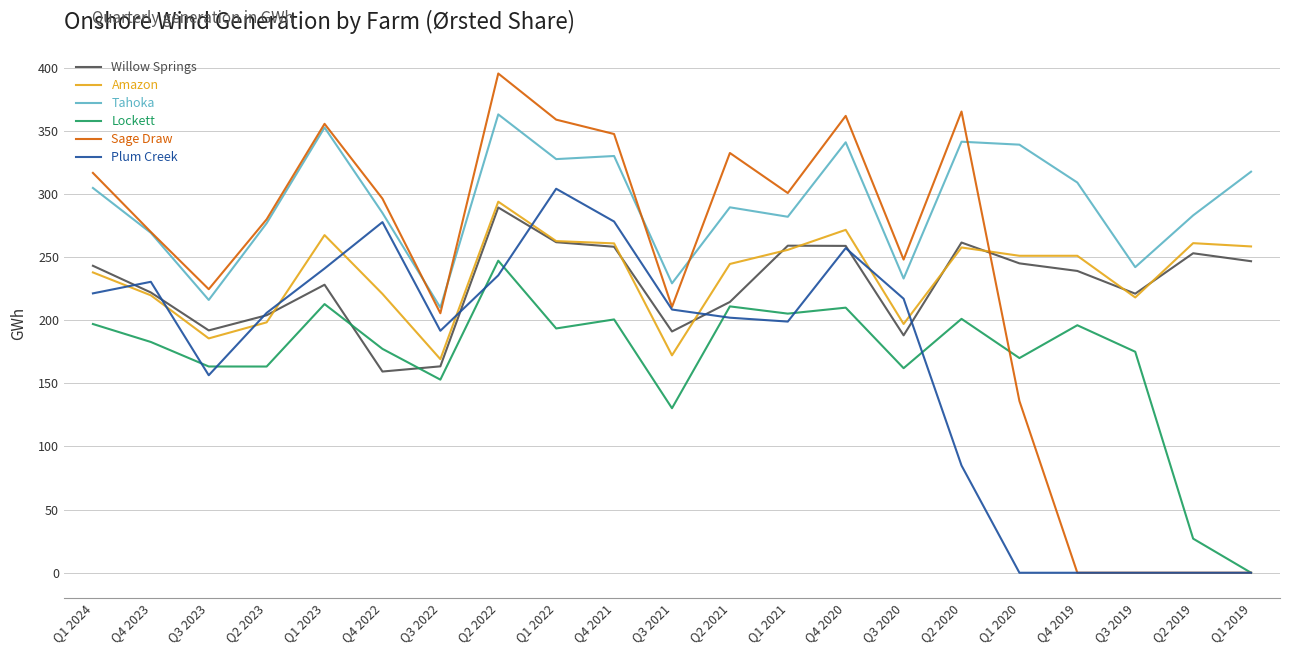

Is this an area chart (filled region under the line)?

No